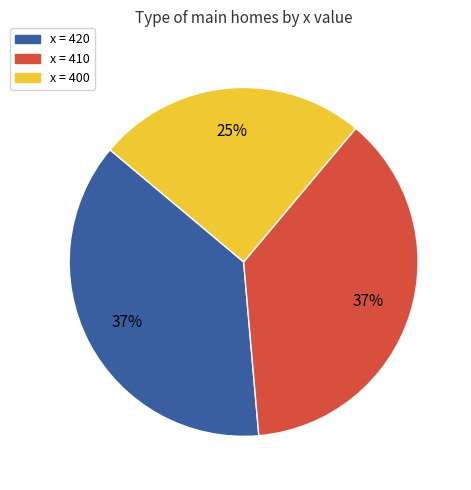

To the nearest percent, what percentage of the pie is x = 410?

38%